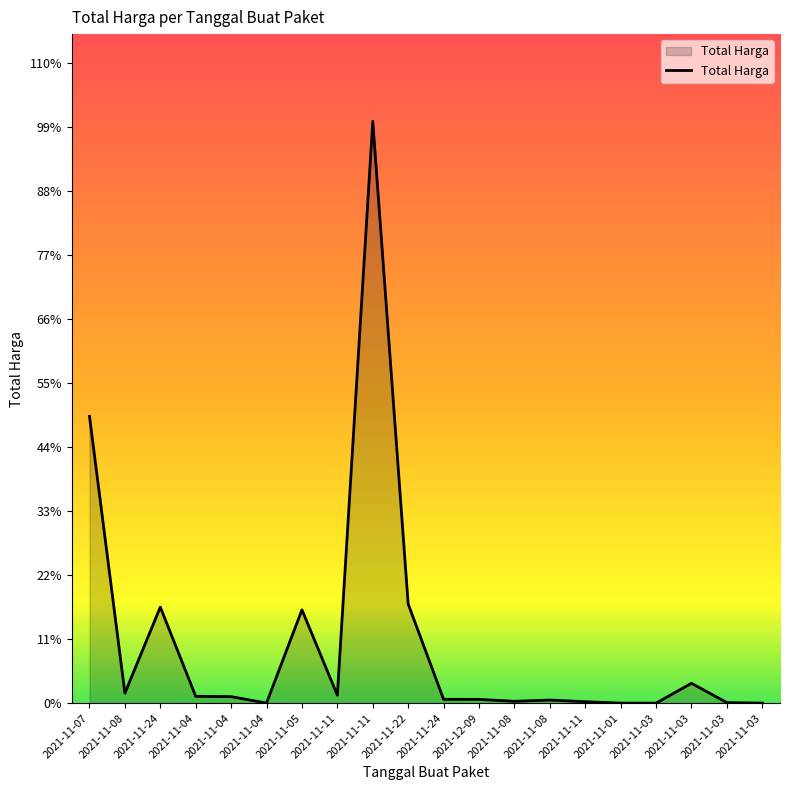

What is the label of the 12th point from the right?

2021-11-11